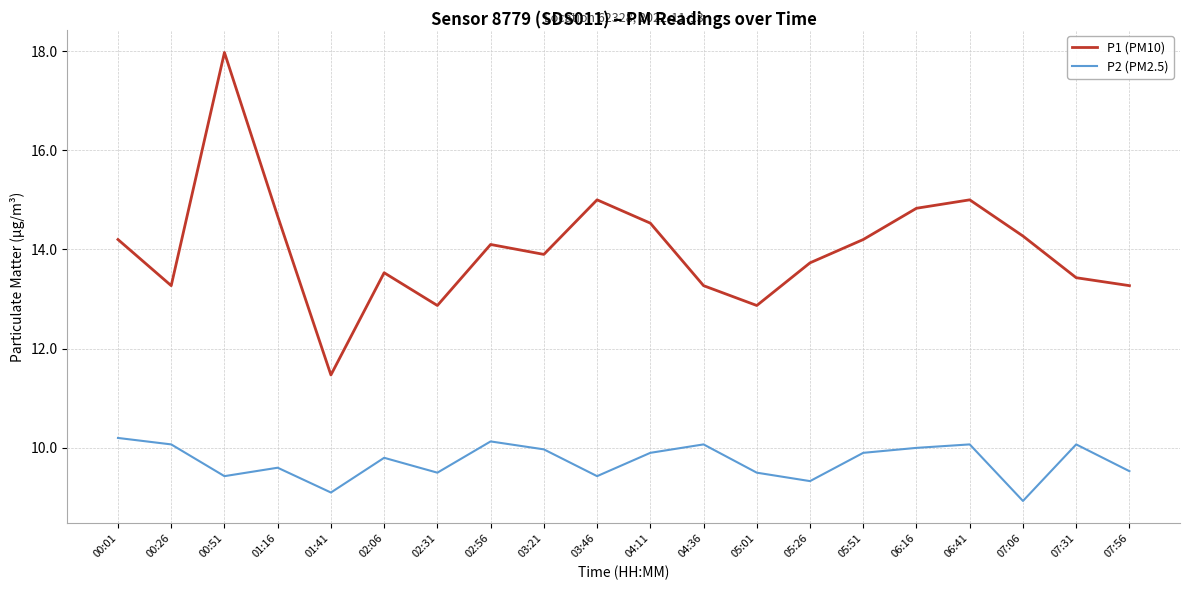

Which category has the highest value across all series?

00:51